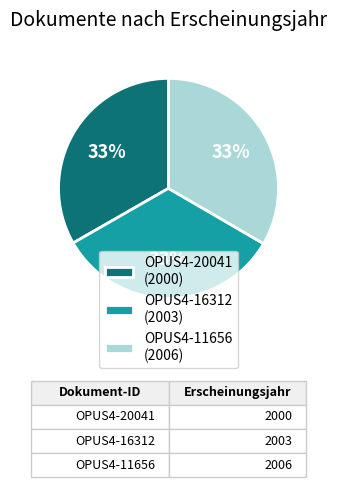

To the nearest percent, what is the average slice percentage?

33%